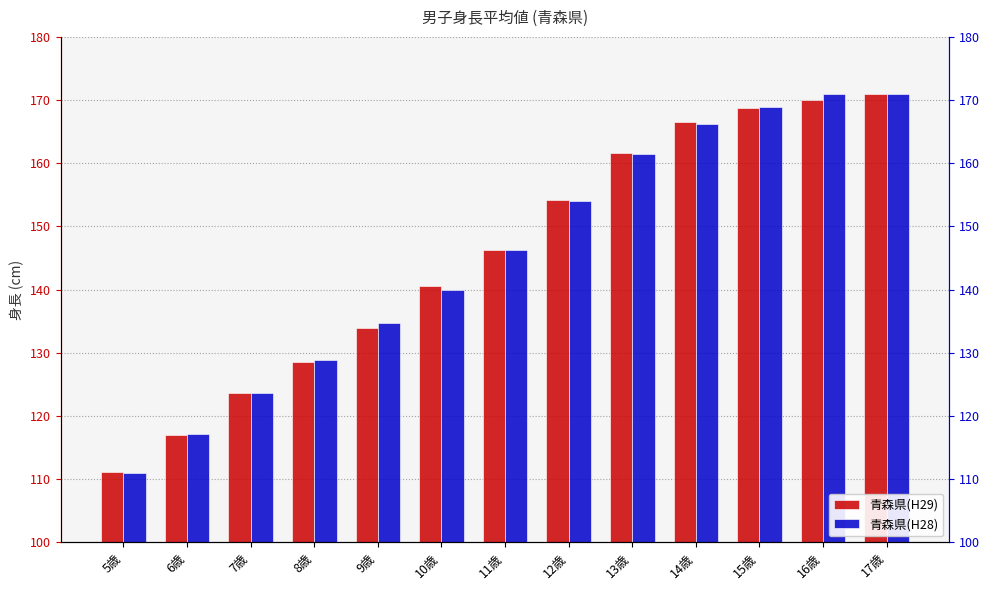

Which series changed the most between 15歳 and 16歳?

青森県(H28)